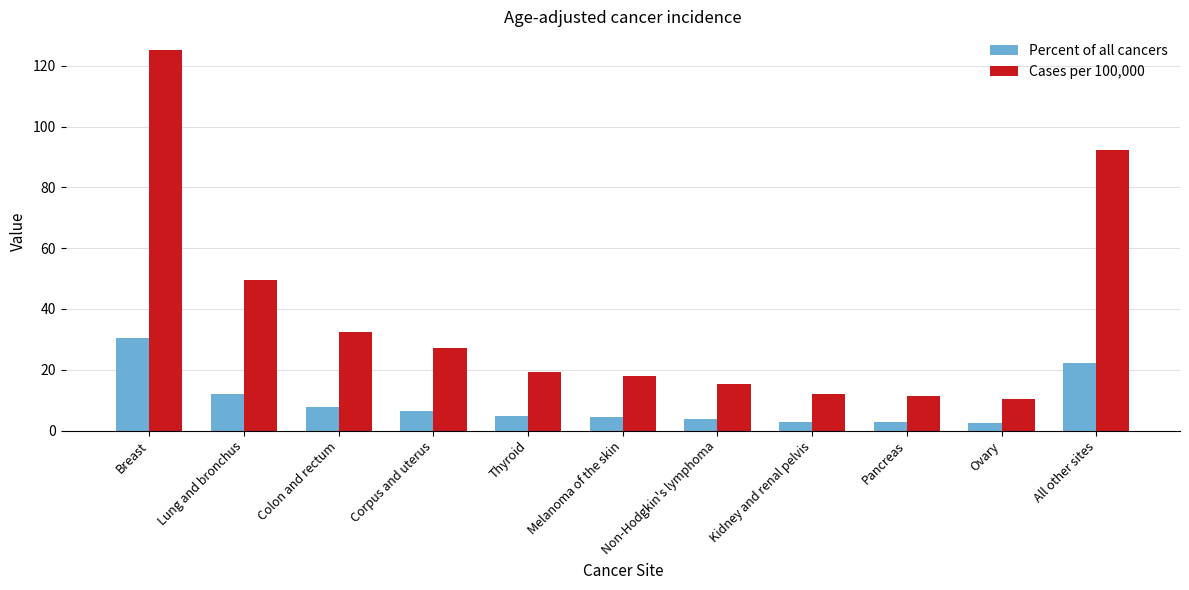

What position from the left is Pancreas?

9